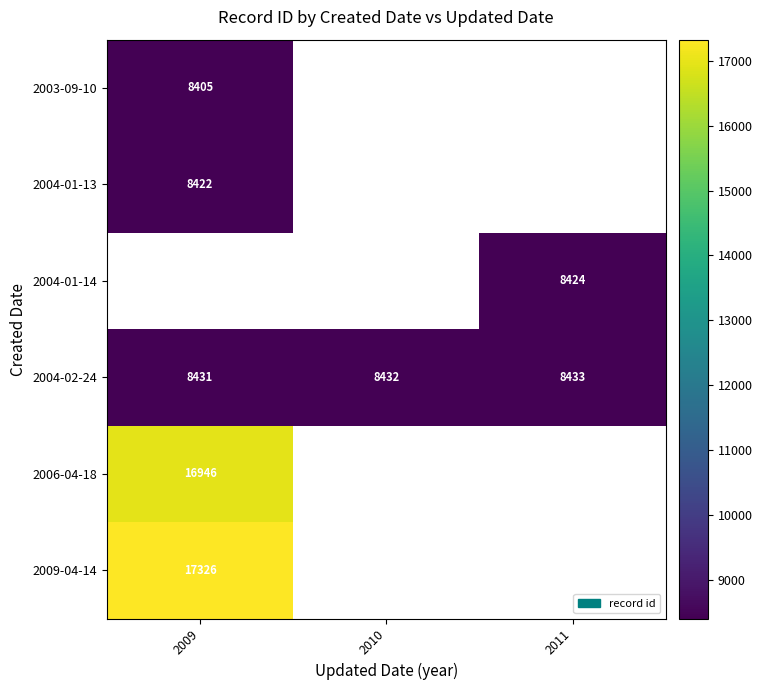

What is the maximum value for 2004-02-24?

8433